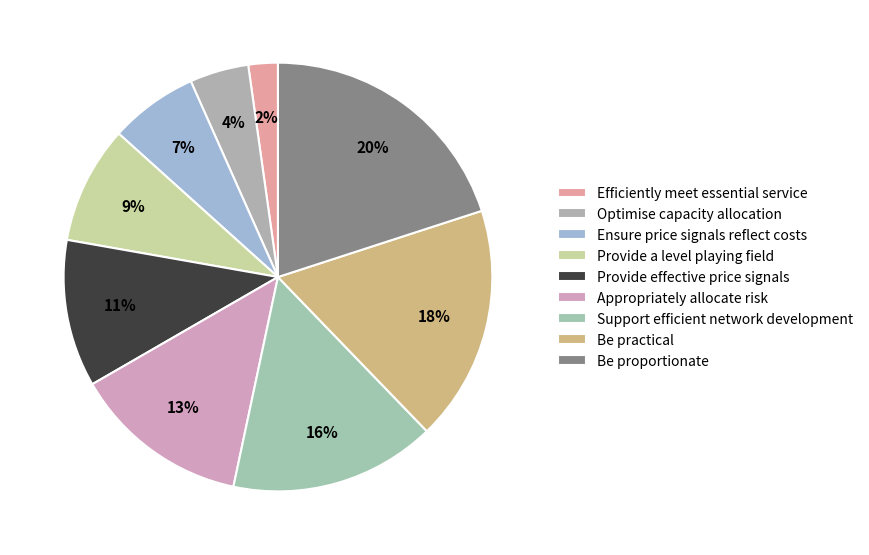

Do Be practical and Provide a level playing field together represent more than half of the pie?

No